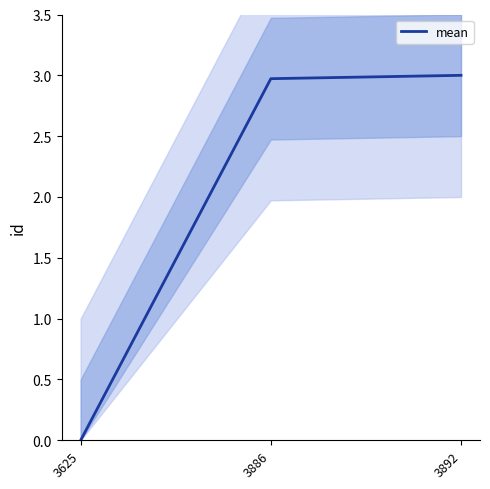

Which has a higher value, 3892 or 3886?

3892